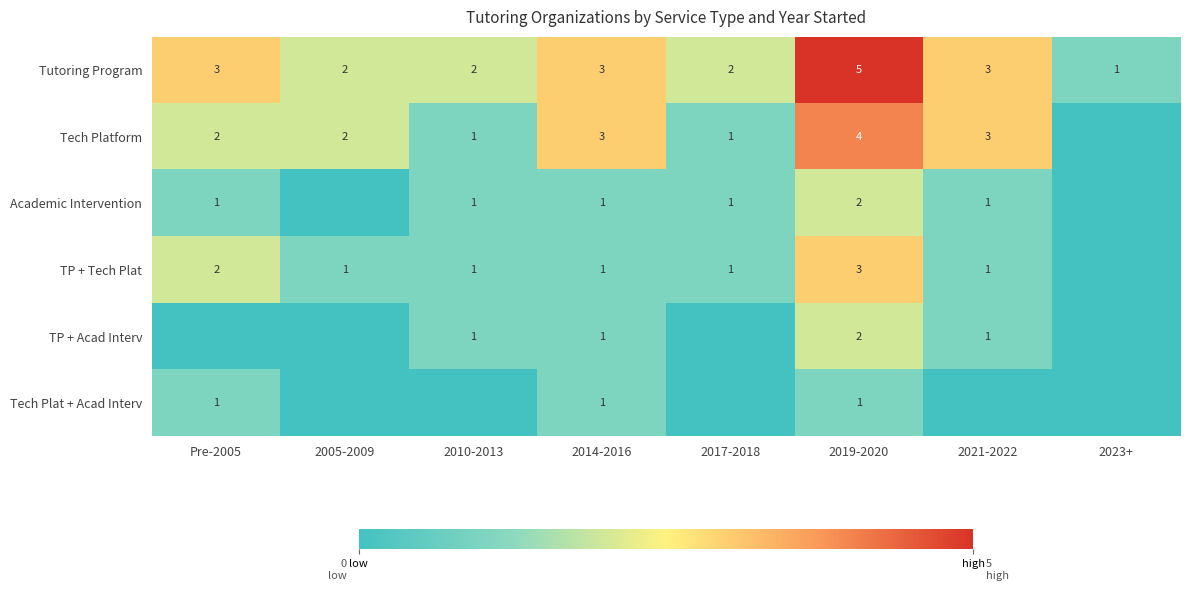

Is the value of TP + Tech Plat at Pre-2005 greater than the value of Tutoring Program at Pre-2005?

No